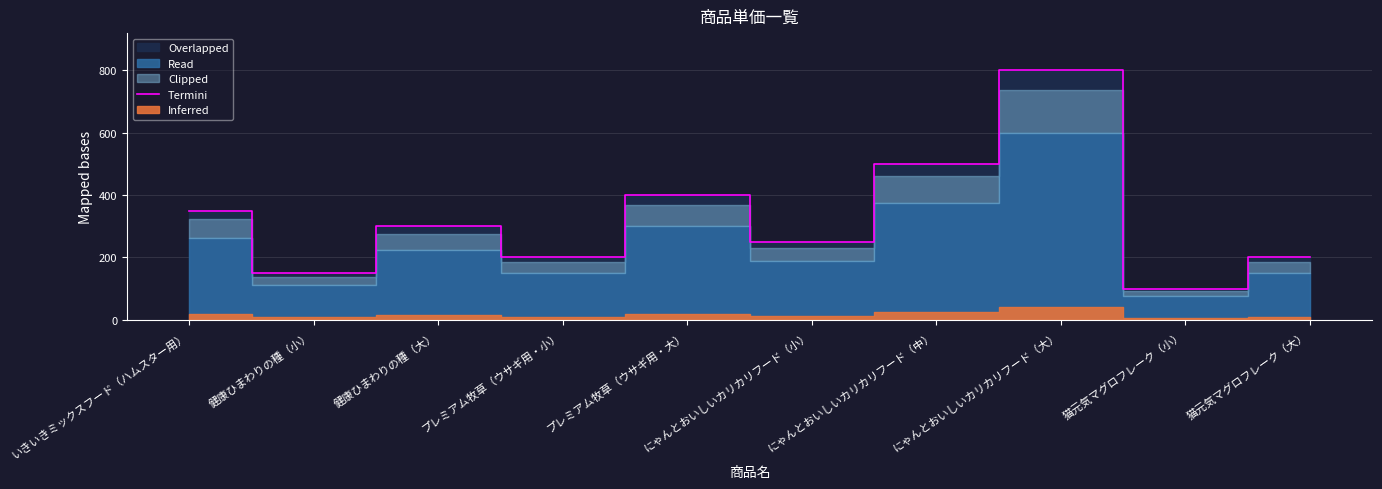

What is the value of the 4th point from the left?

200